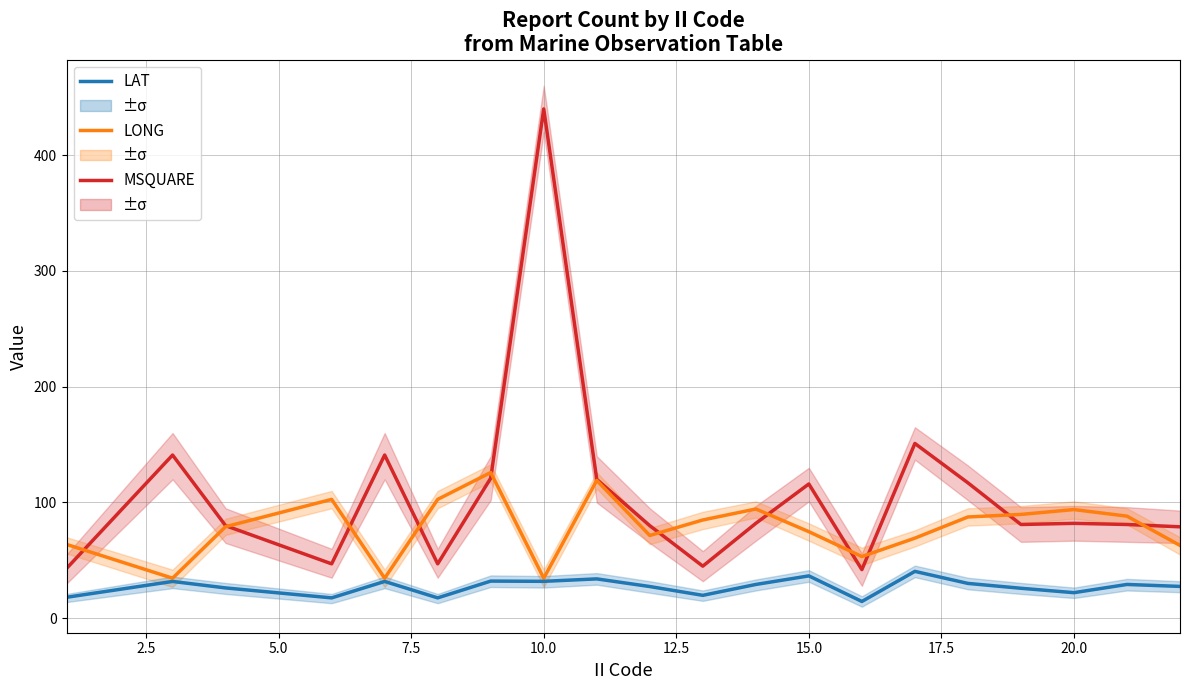

List the series in order of their peak value, lowest first.

LAT, LONG, MSQUARE